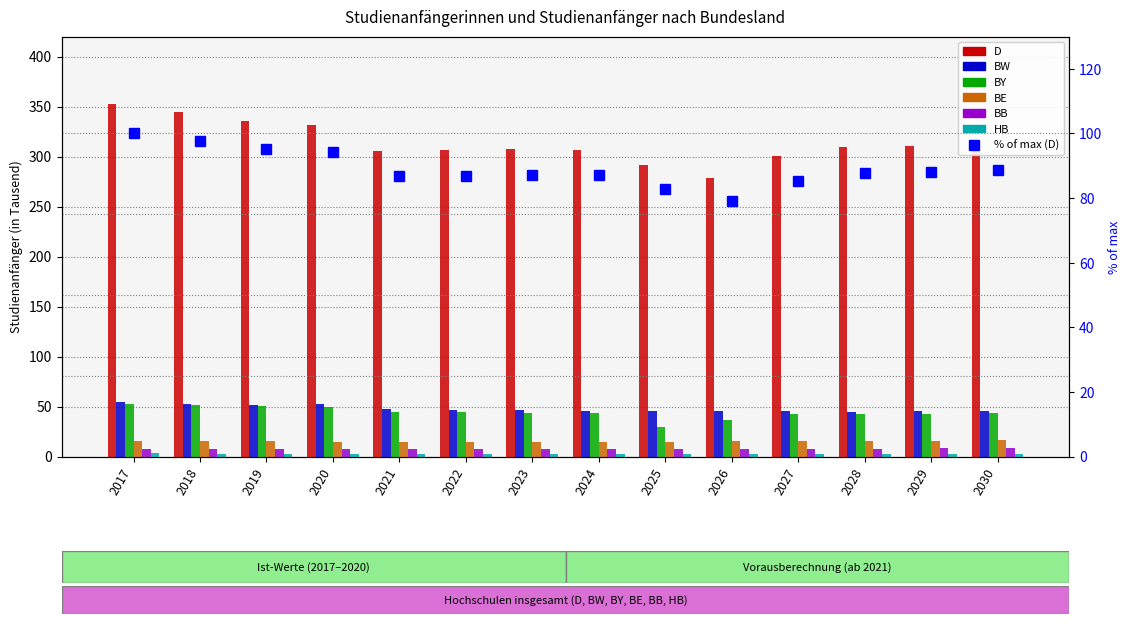

What value does the BY series have at 2029?

42.5